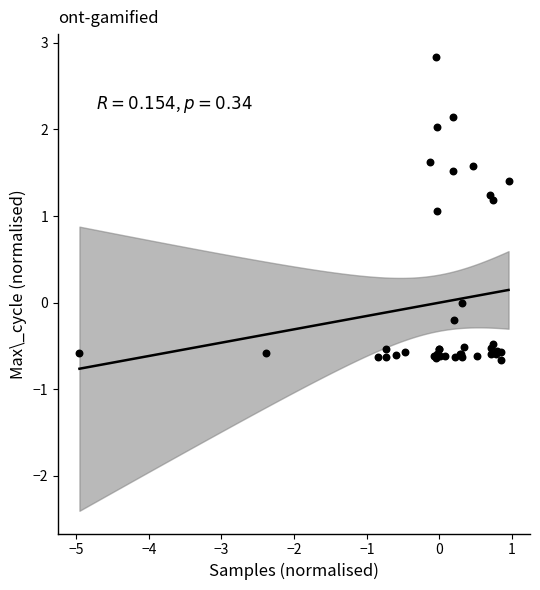

What Y value in the scatter plot is closest to 1?

1.1